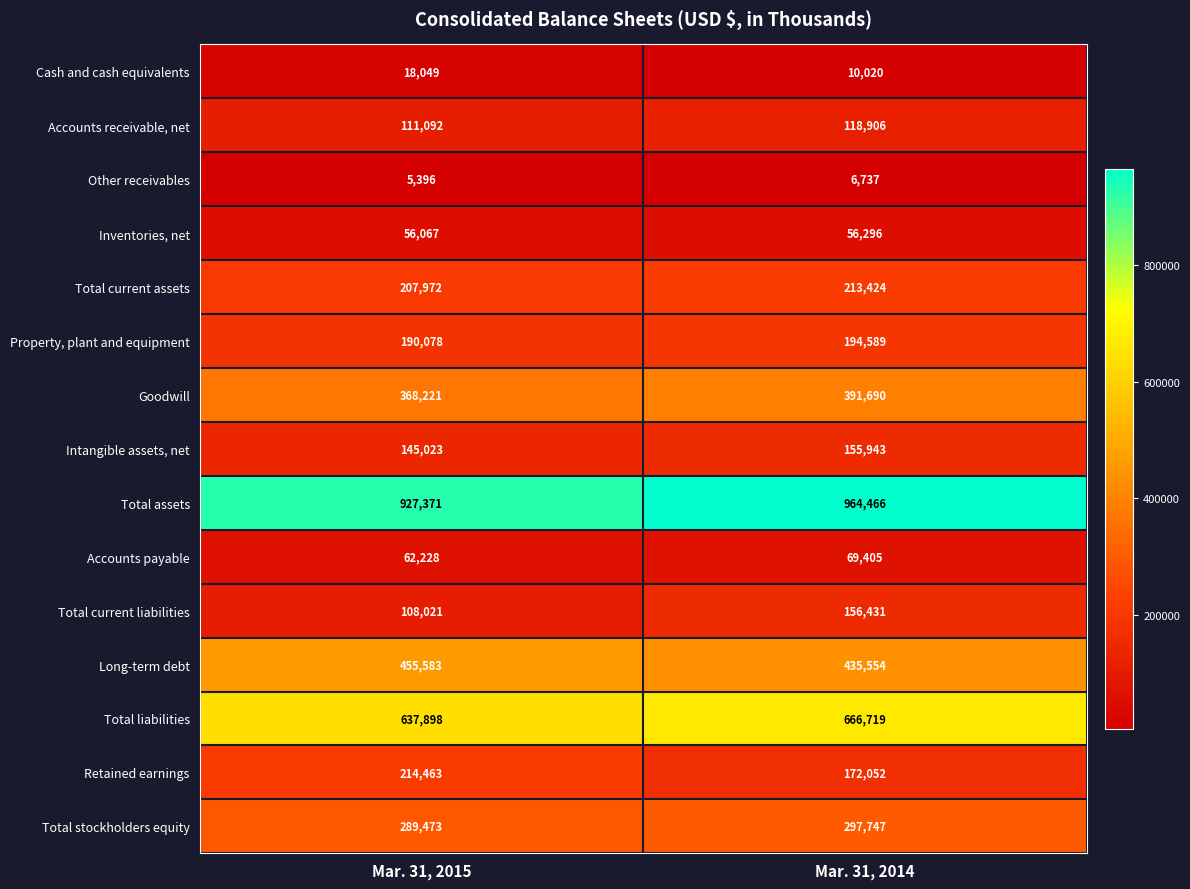

Read the Intangible assets, net value at Mar. 31, 2015, to the nearest 50.

145000